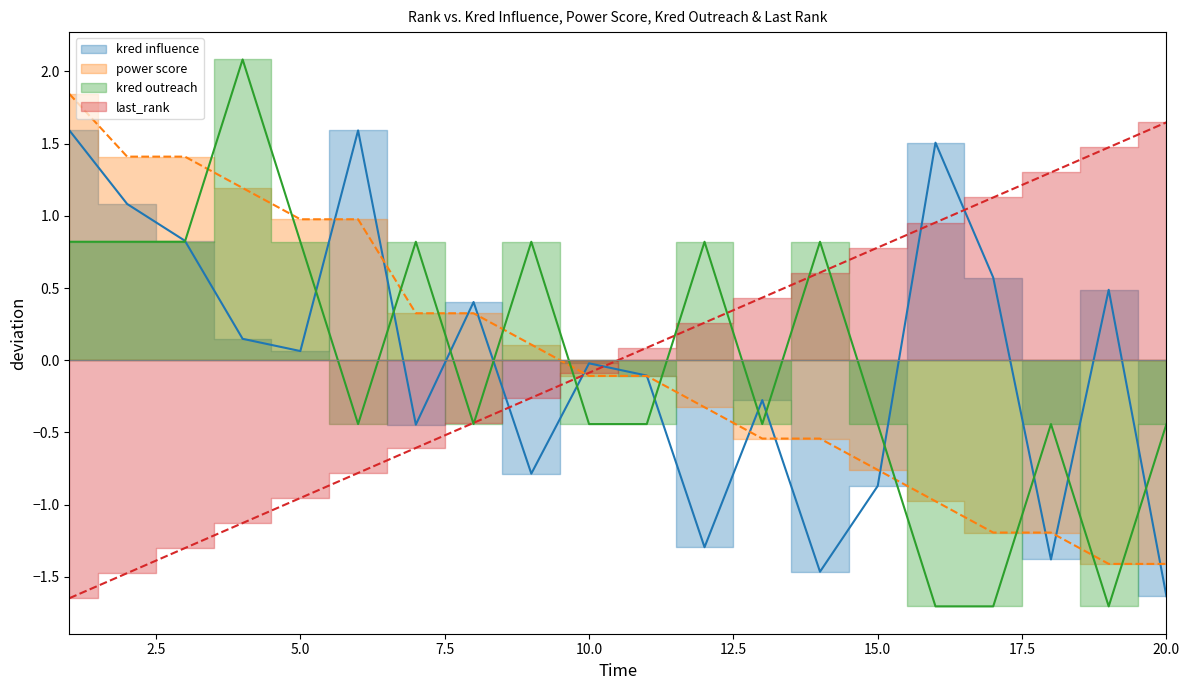

What is the maximum value shown in the chart?

2.1